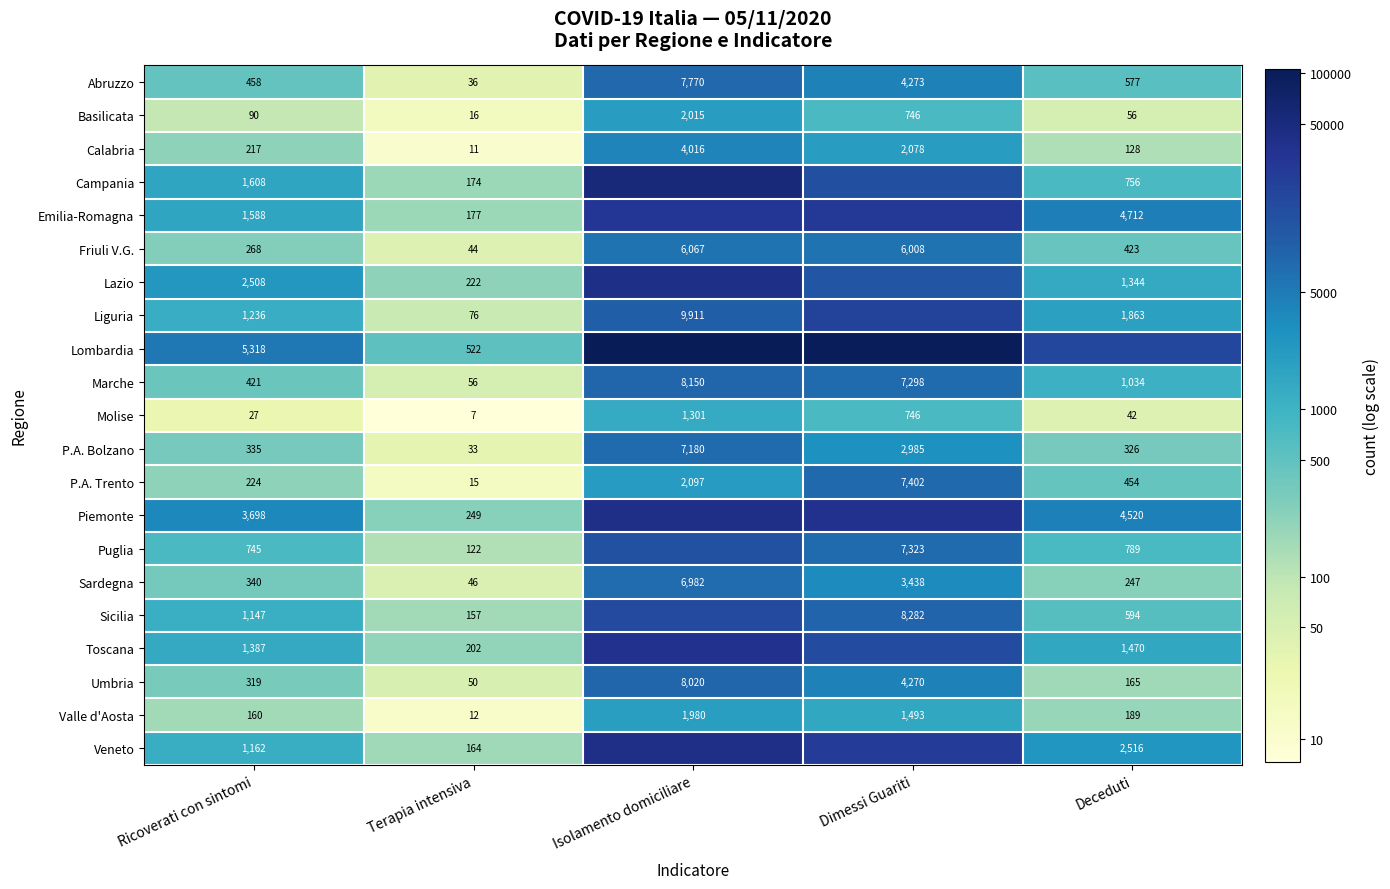

At which label does P.A. Bolzano reach its minimum?

Terapia intensiva